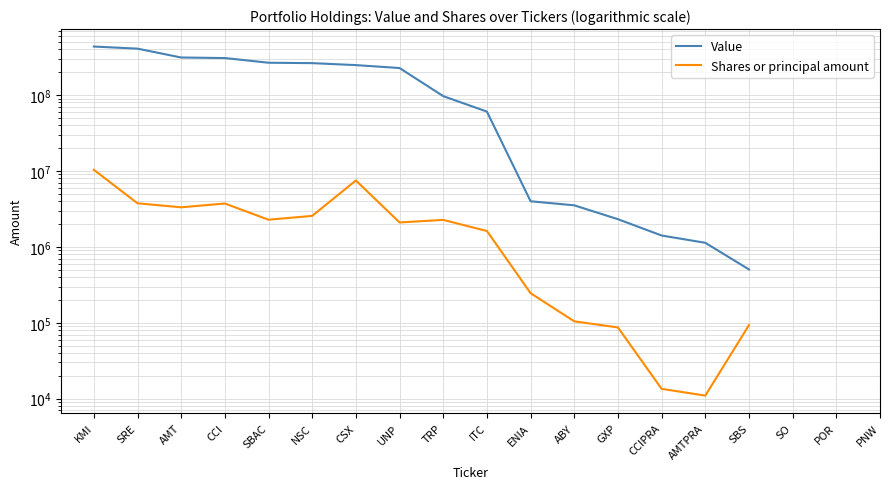

What position from the left is SRE?

2